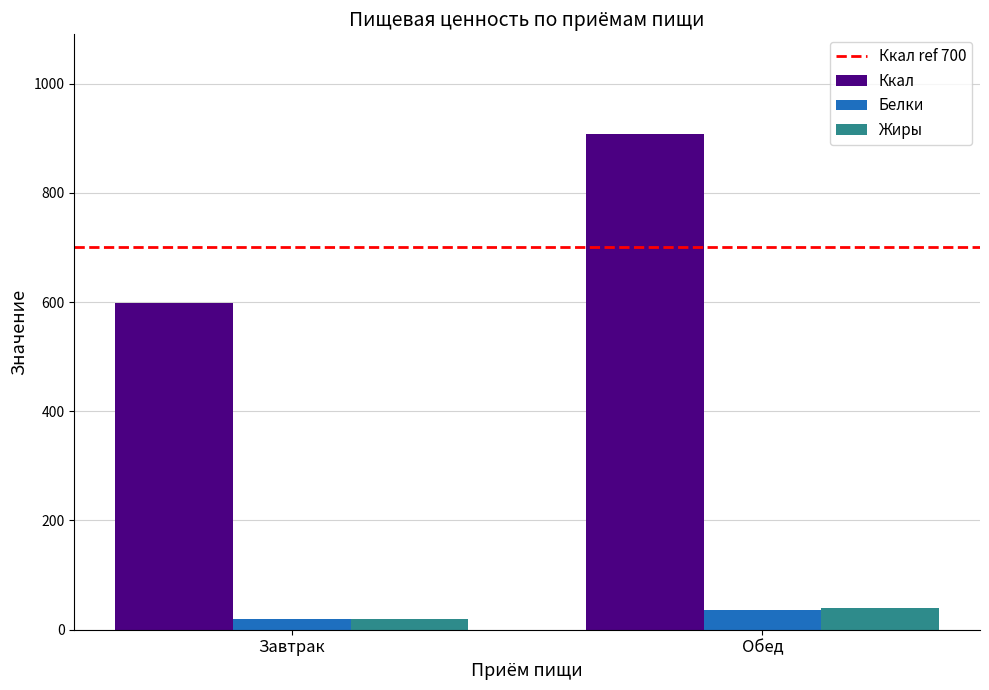

What is the total value across all series at Завтрак?

639.5